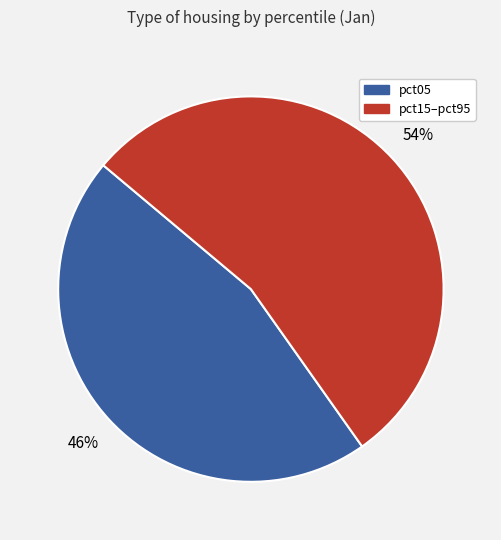

Which category accounts for the majority?

pct15–pct95